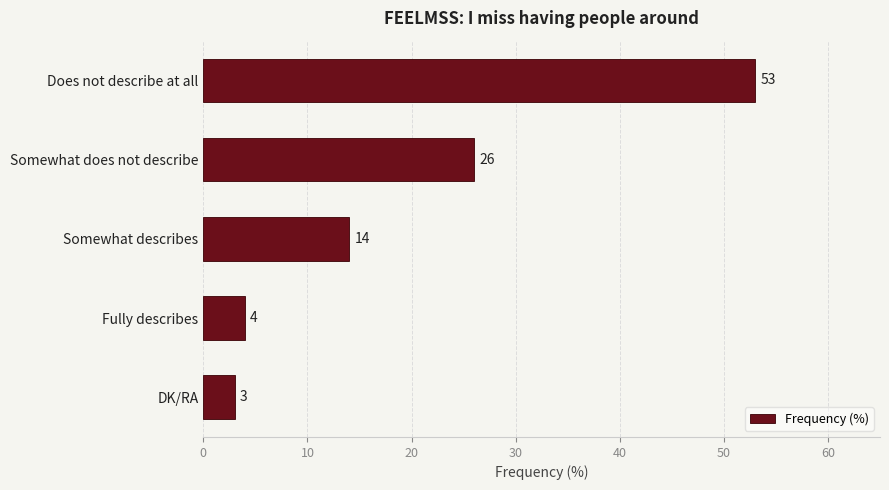

Where is the data nearest to the value 28?

Somewhat does not describe